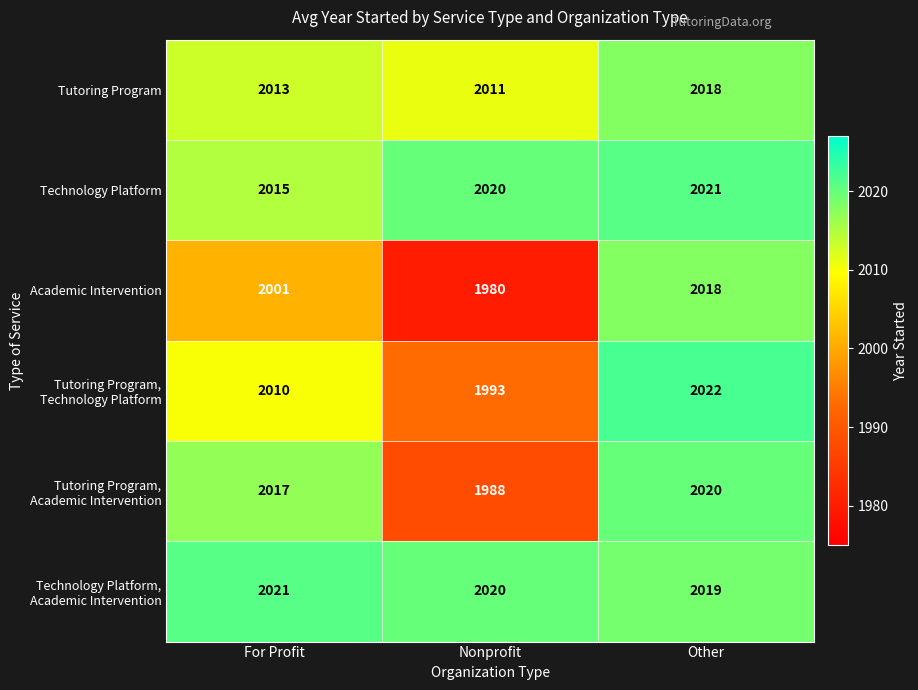

What is the difference between the maximum and minimum values in the Academic Intervention series?

38